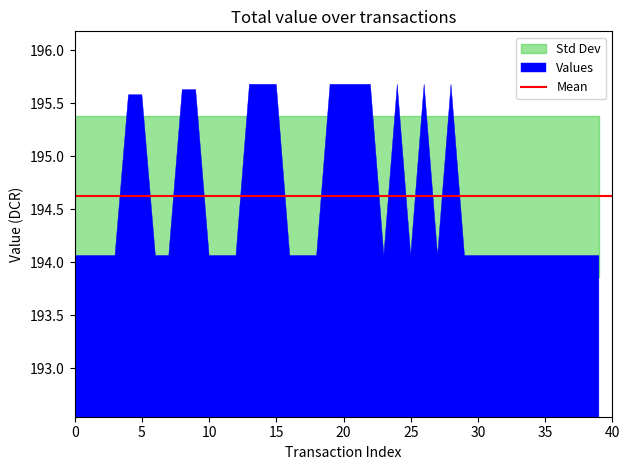

What is the sum of the values at 15 and 28?

391.4